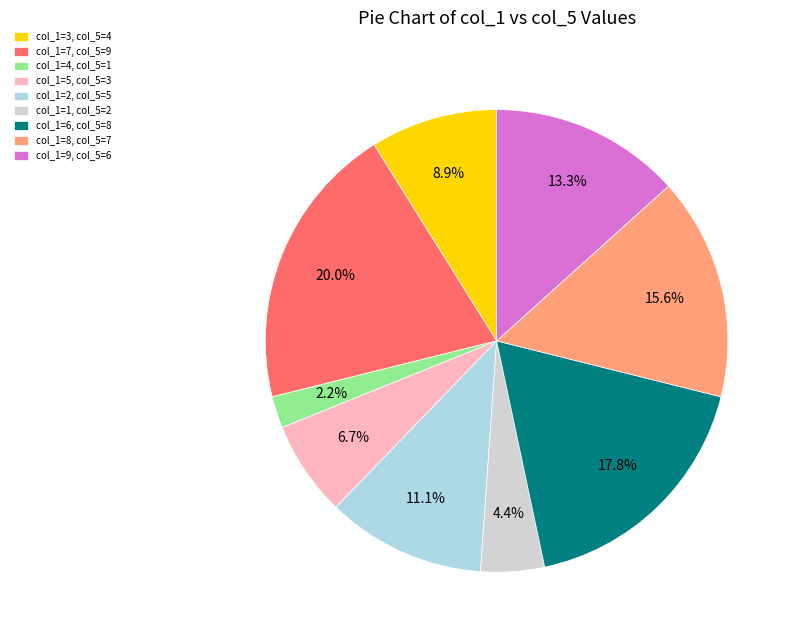

Do col_1=3, col_5=4 and col_1=2, col_5=5 together represent more than half of the pie?

No